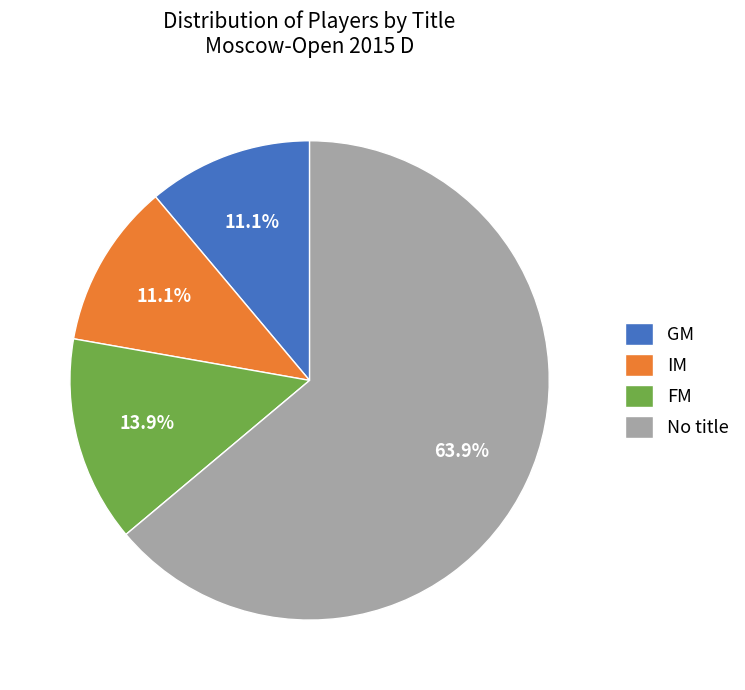

Count the number of slices in the pie.

4